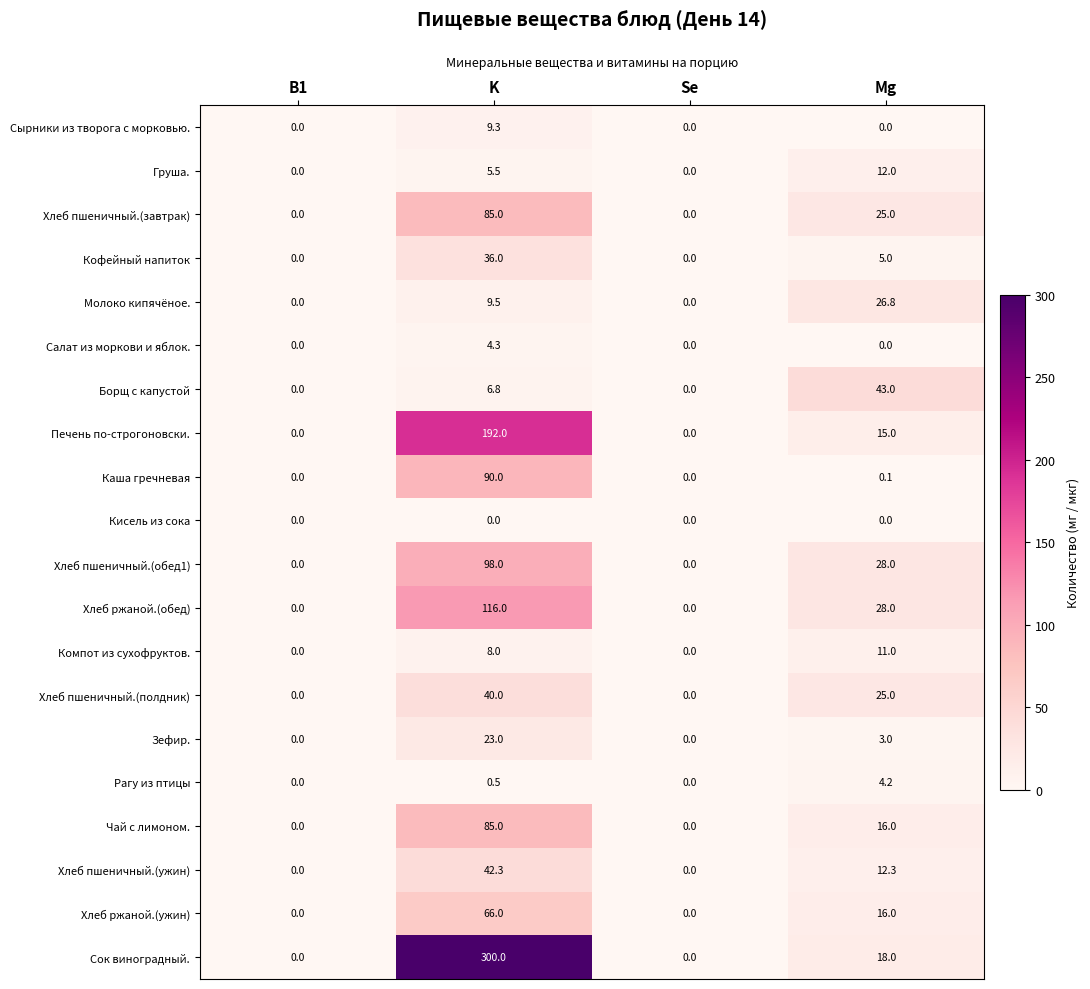

At which label is Борщ с капустой closest to 21?

K